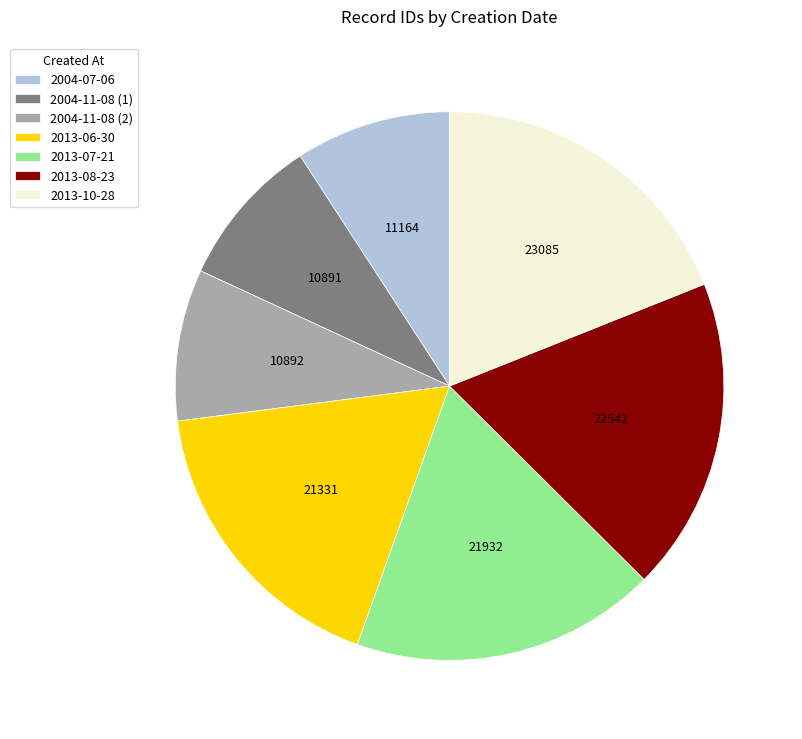

How many slices are in this pie chart?

7